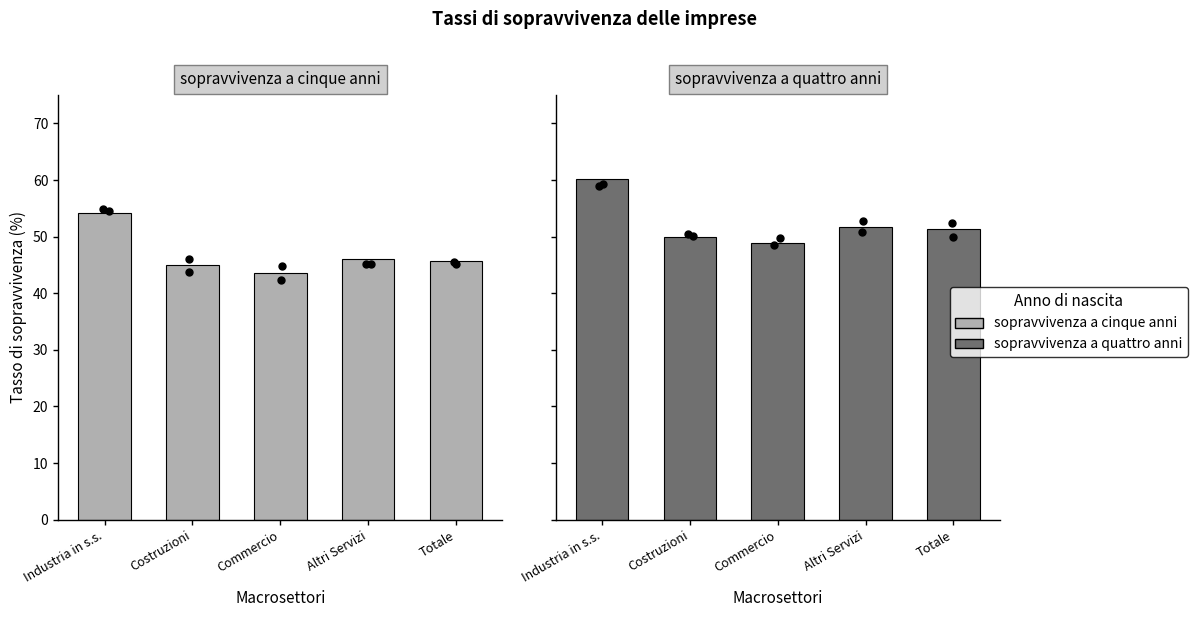

What are all the series names shown in the legend?

sopravvivenza a cinque anni, sopravvivenza a quattro anni